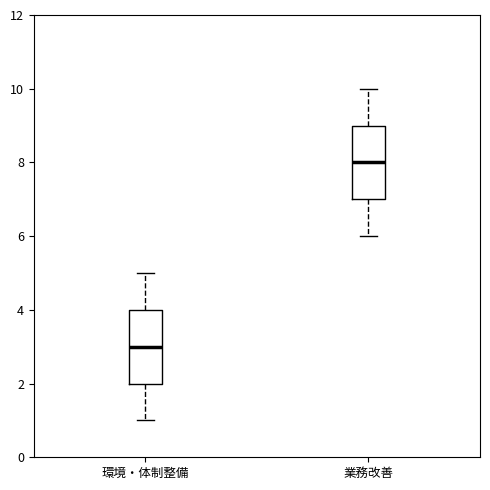

Which box's median line is the highest?

業務改善